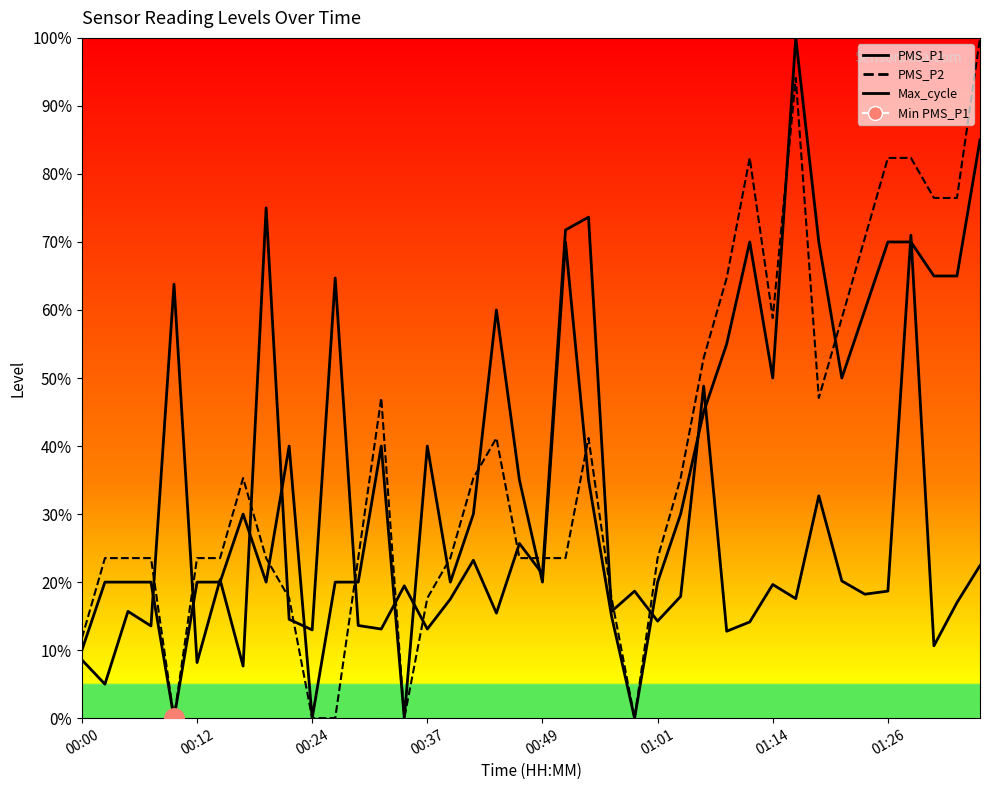

What is the value of the PMS_P2 (line) point at the 19th from the left?

41.2